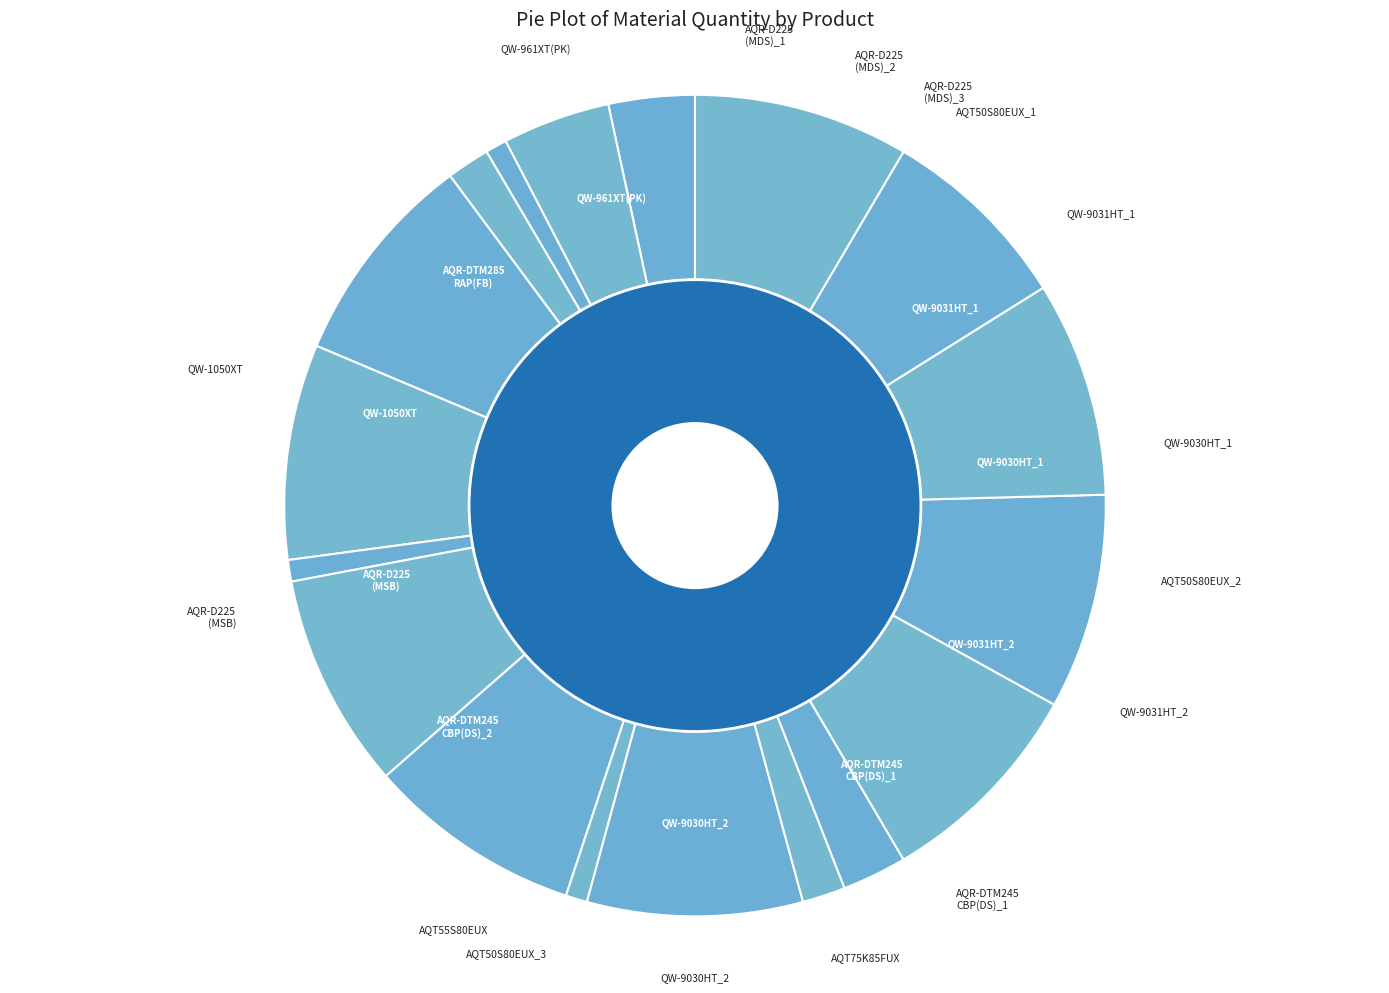

Does any single category account for the majority?

No